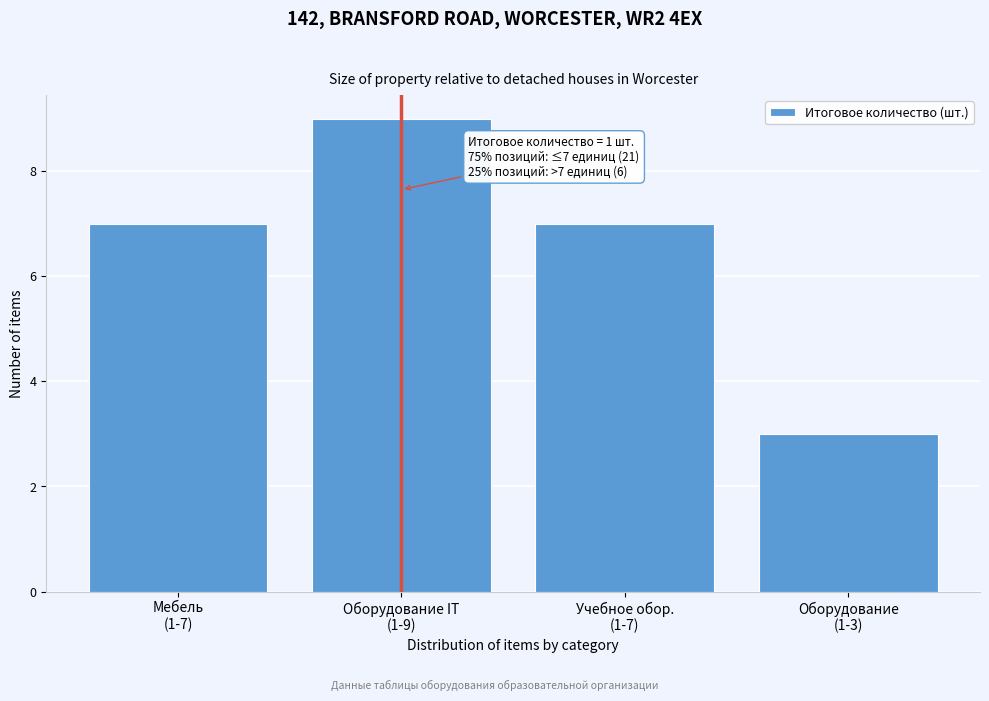

Reading left to right, list all the values displayed in this chart.

7	9	7	3